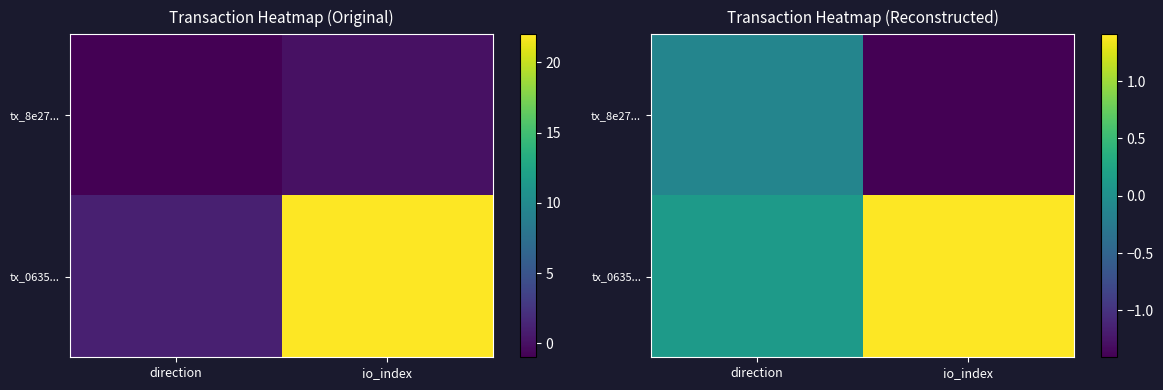

List the labels in order of tx_8e27... value, smallest first.

io_index, direction